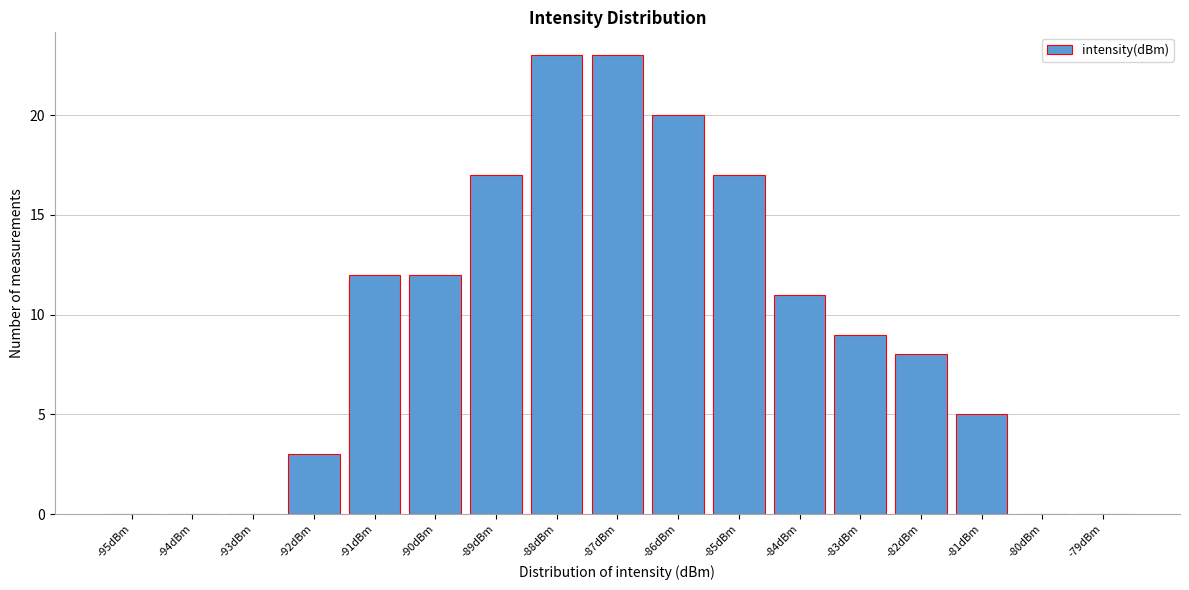

Reading left to right, list all the values displayed in this chart.

-95dBm=0	-94dBm=0	-93dBm=0	-92dBm=3	-91dBm=12	-90dBm=12	-89dBm=17	-88dBm=23	-87dBm=23	-86dBm=20	-85dBm=17	-84dBm=11	-83dBm=9	-82dBm=8	-81dBm=5	-80dBm=0	-79dBm=0